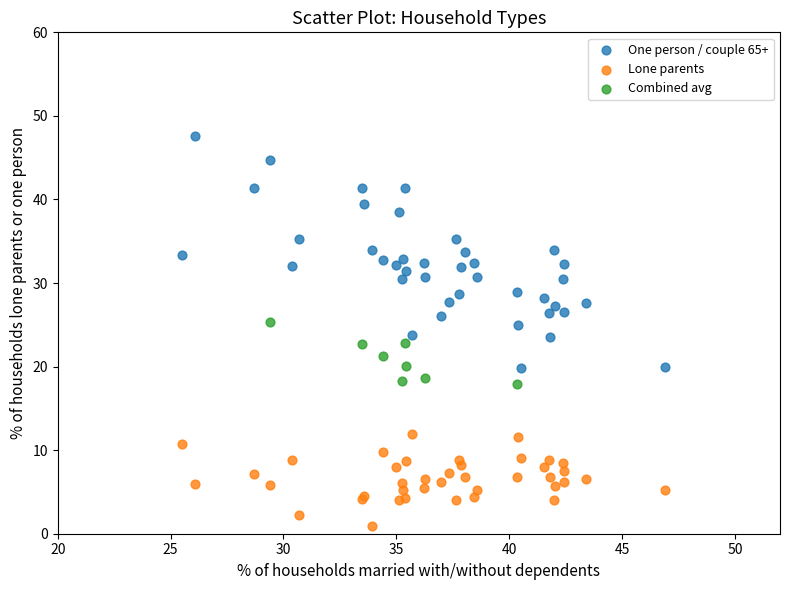

Which series has the widest spread of Y values?

One person / couple 65+